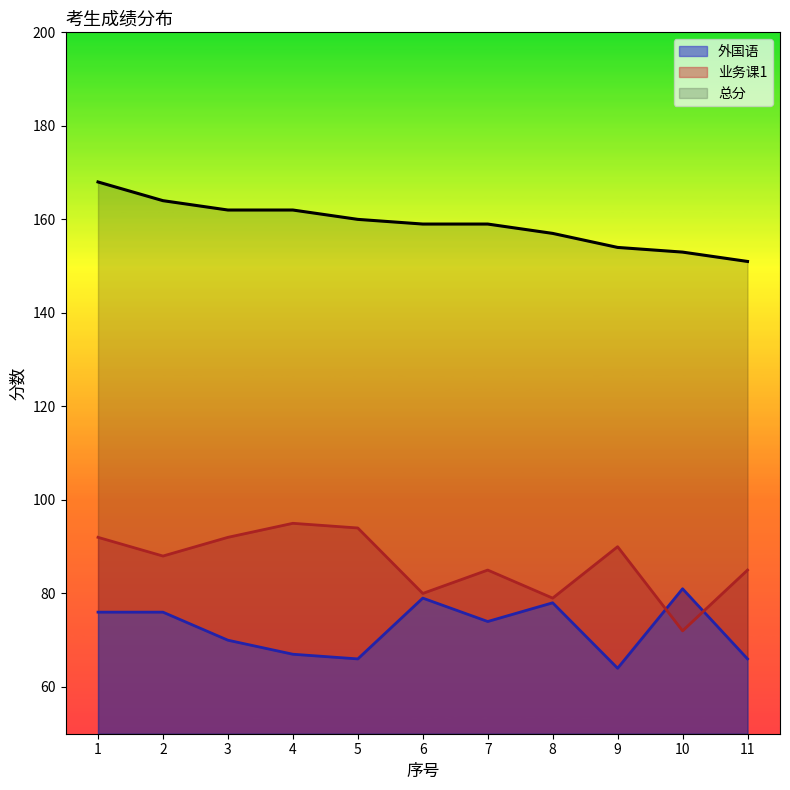

True or false: 外国语 has a value of 107 at 3.

False